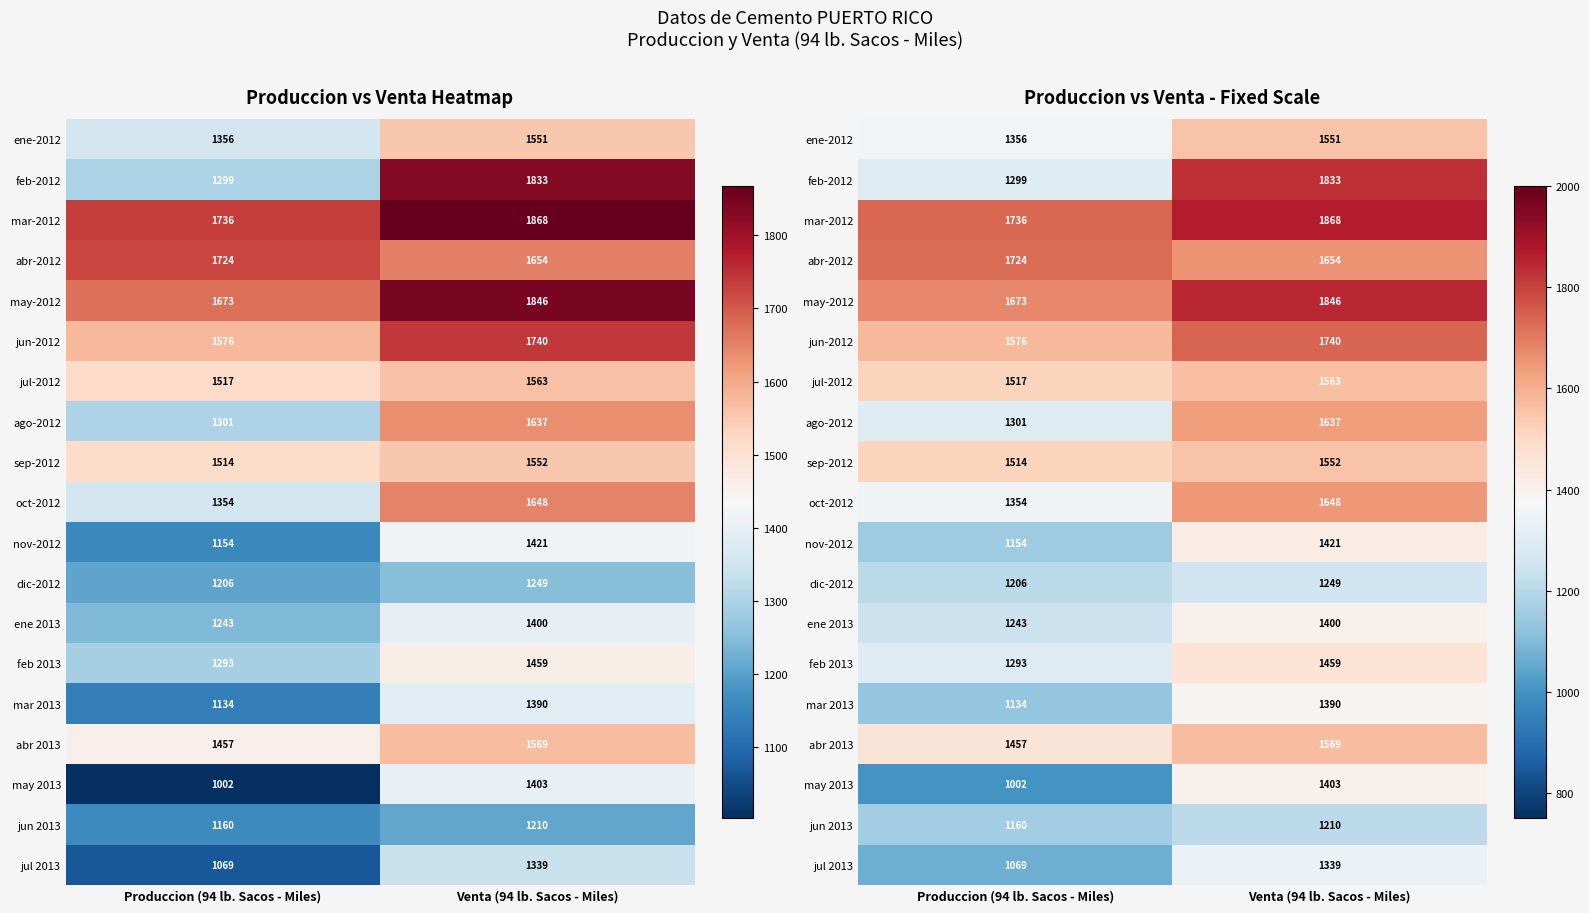

At which label is jun 2013 closest to 1184?

Produccion (94 lb. Sacos - Miles)